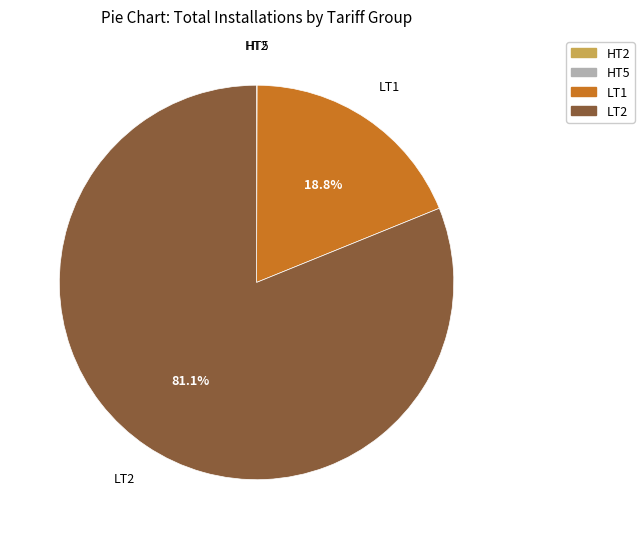

Is there a majority slice in this chart?

Yes